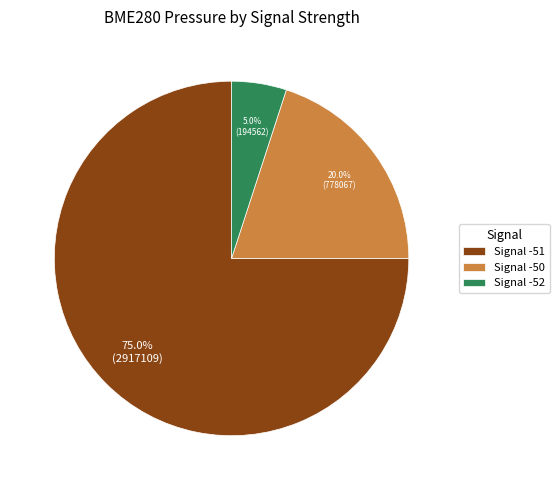

Count the number of slices in the pie.

3